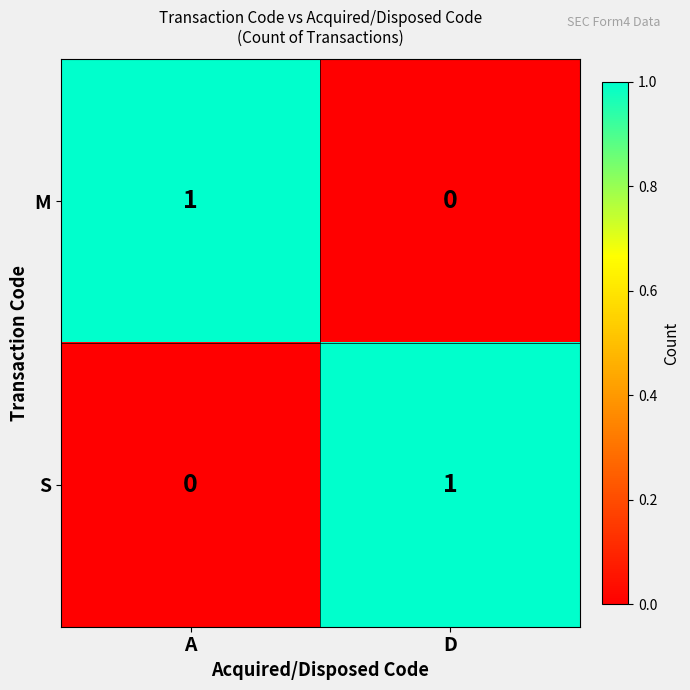

List the labels in order of S value, largest first.

D, A